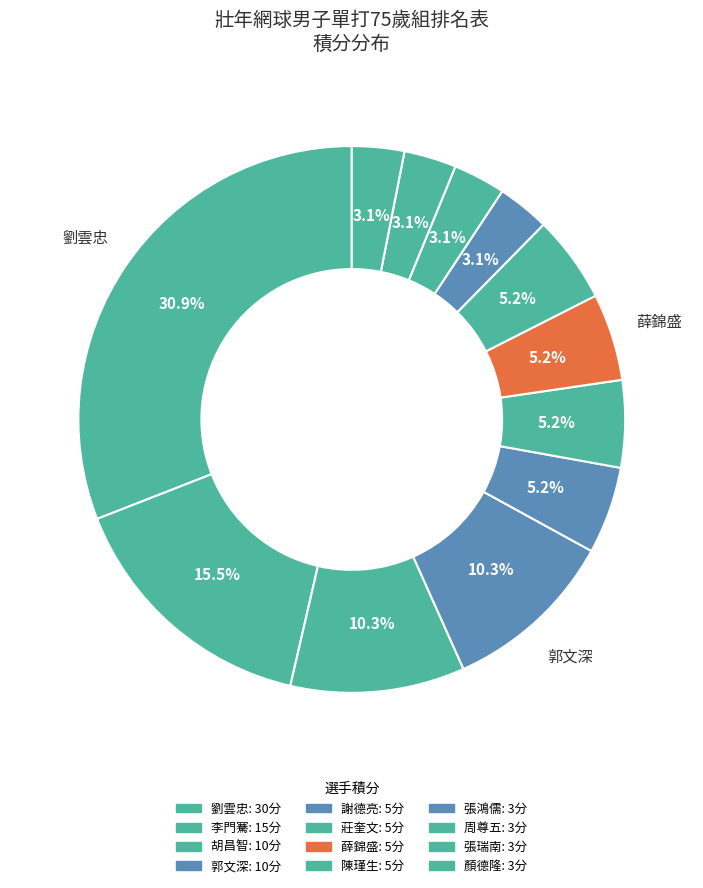

Rank the categories by value from lowest to highest.

張鴻儒, 周尊五, 張瑞南, 顏德隆, 謝德亮, 莊奎文, 薛錦盛, 陳瑾生, 胡昌智, 郭文深, 李門騫, 劉雲忠